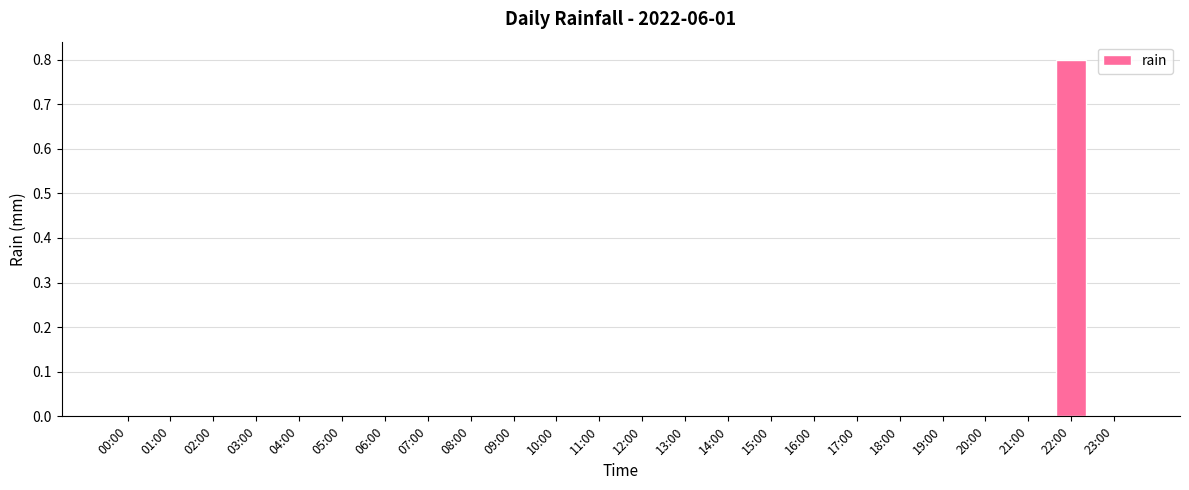

The value at 07:00 is -0.5. True or false?

False